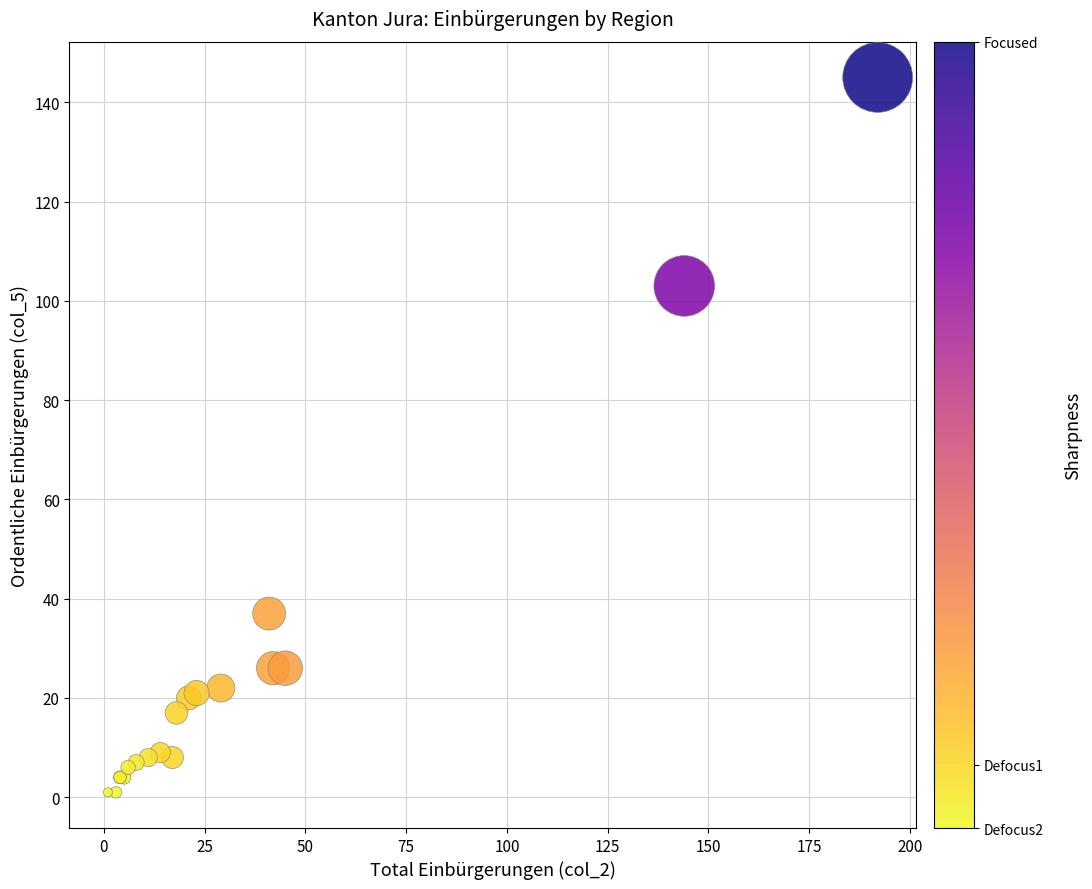

What Y value in the scatter plot is closest to 73?

103